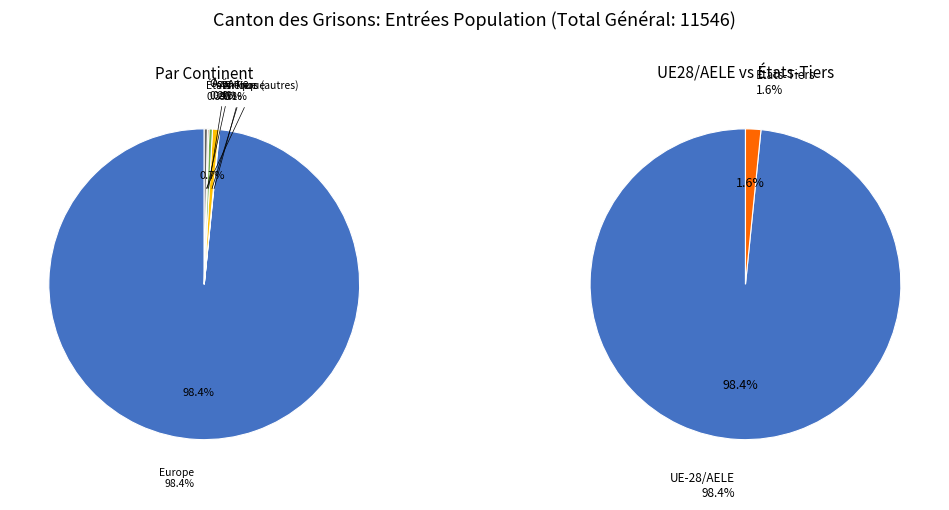

The Europe slice represents 89% of the pie. True or false?

False